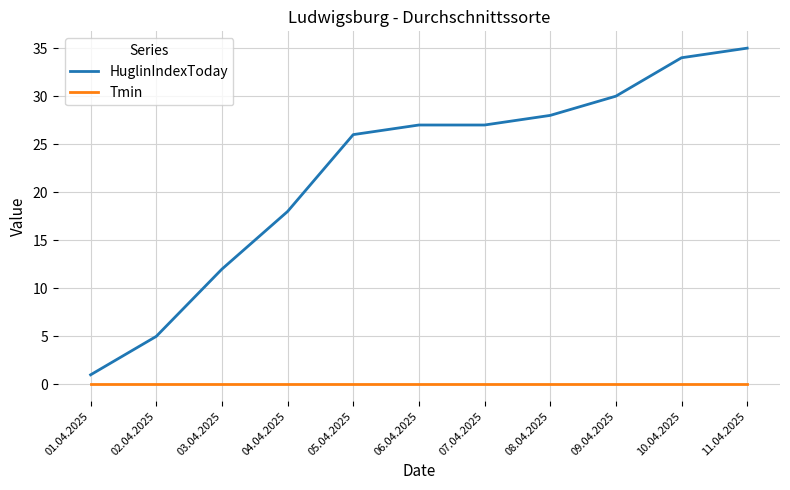

Rank the series by their maximum value, from lowest to highest.

Tmin, HuglinIndexToday